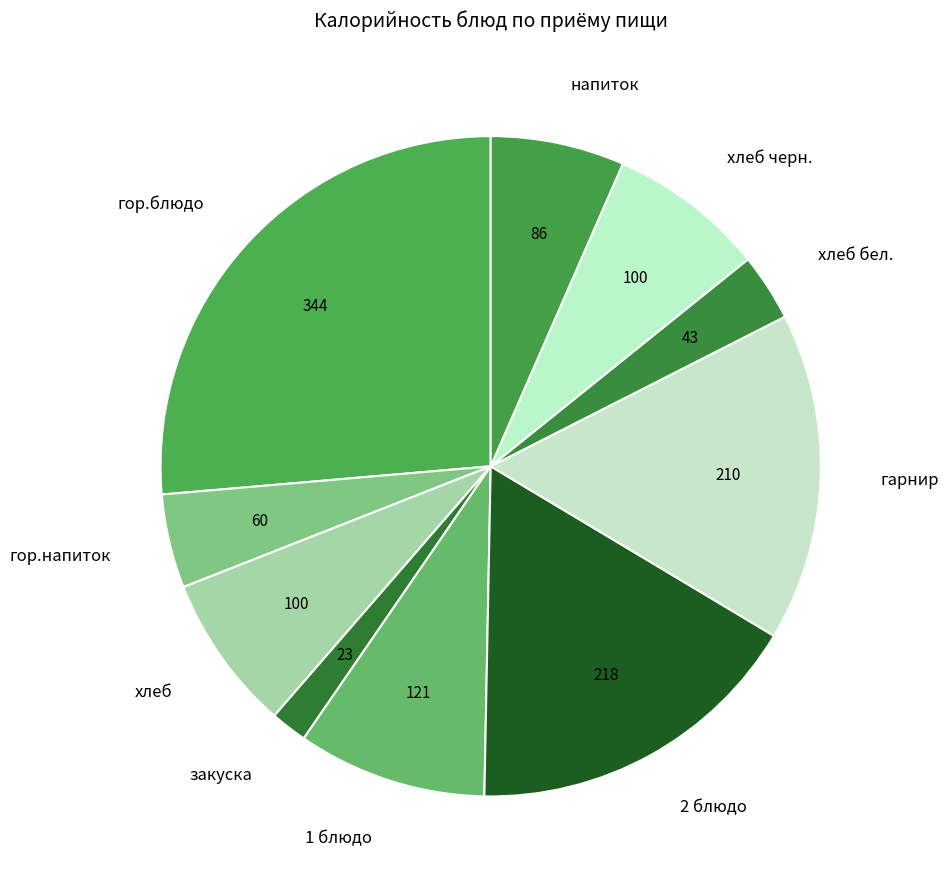

Which category has the smallest portion of the pie?

закуска